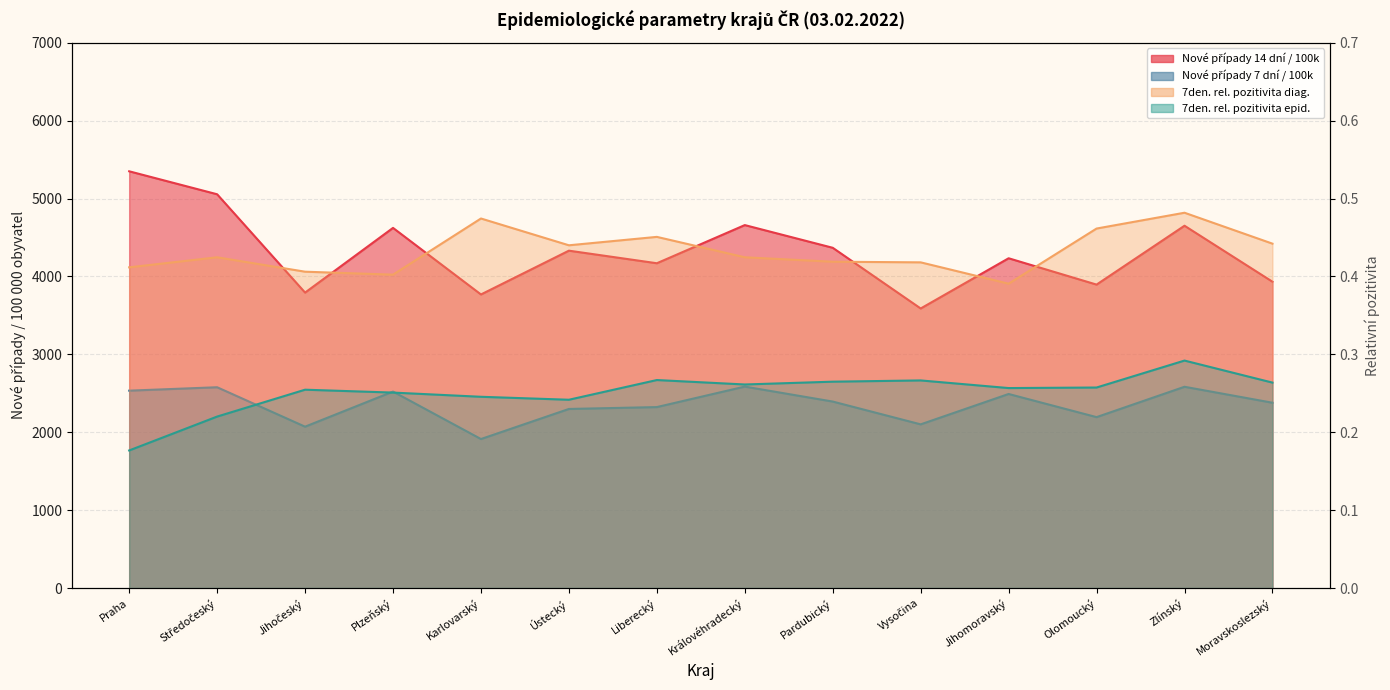

What are all the series names shown in the legend?

Nové případy 14 dní / 100k, Nové případy 7 dní / 100k, 7den. relativní pozitivita diag., 7den. relativní pozitivita epid.